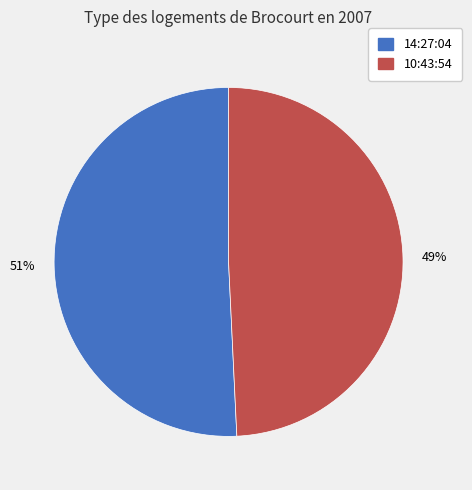

Is the sum of 10:43:54 and 14:27:04 greater than half?

Yes